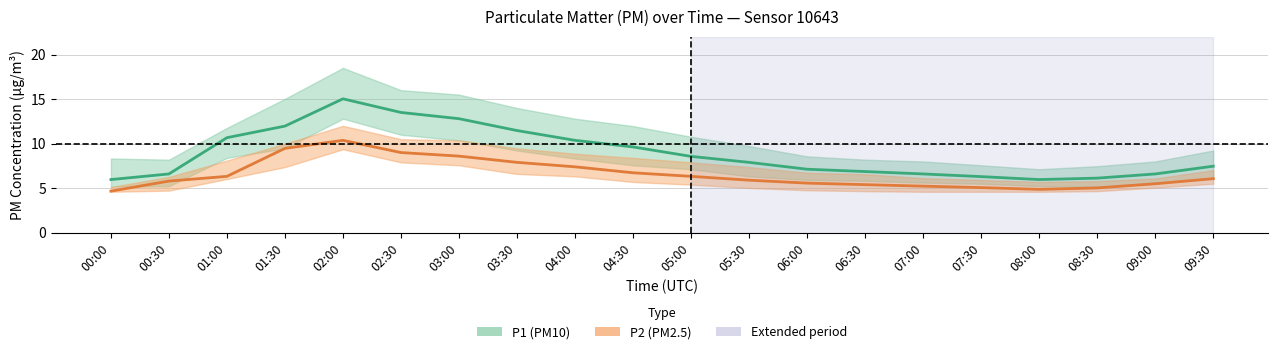

Between 05:00 and 06:30, which series saw the biggest shift?

P1 (PM10)